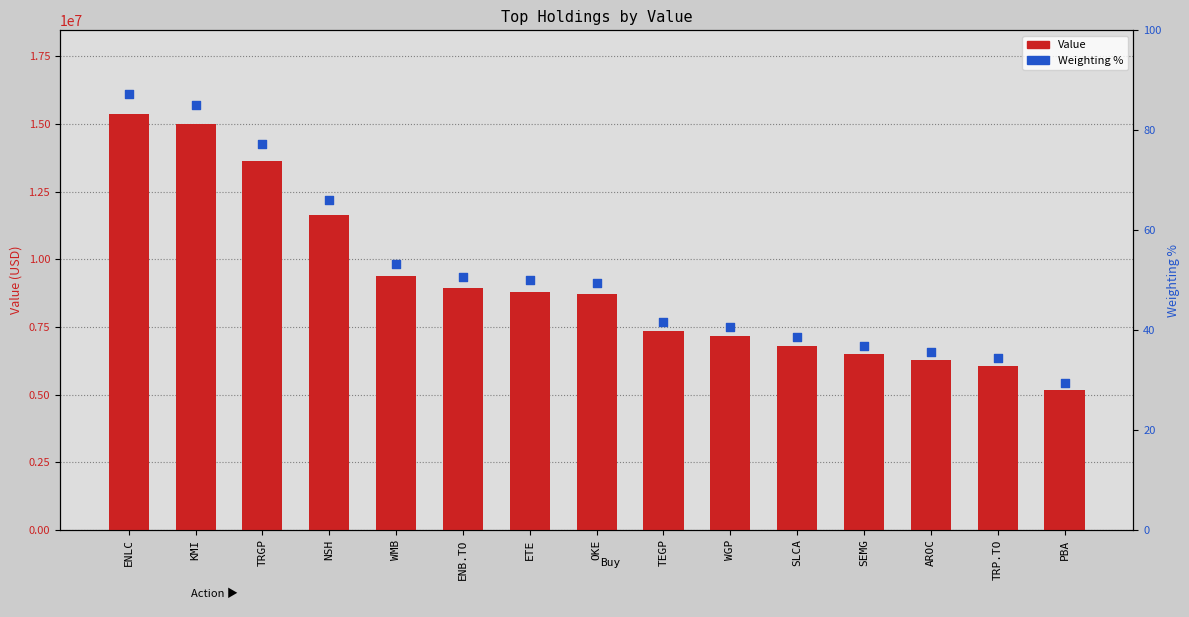

Which series has the largest total across all categories?

Value